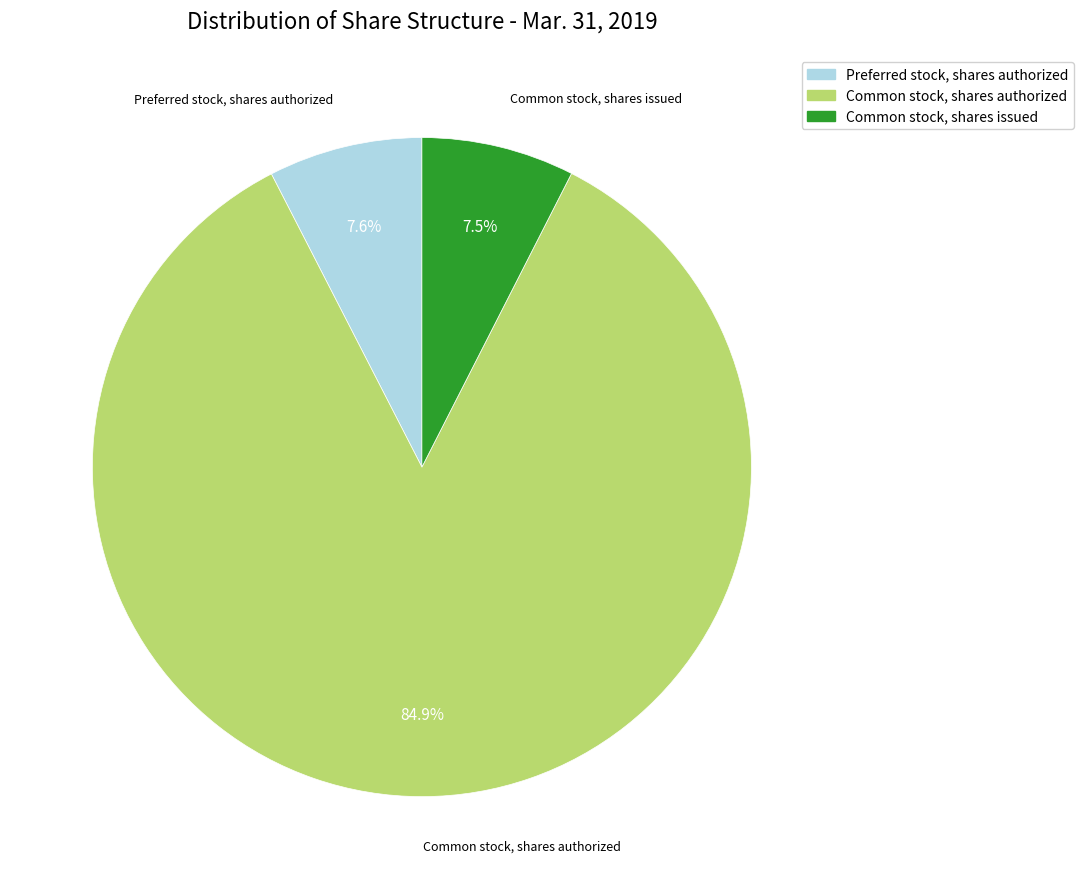

Does any single category account for the majority?

Yes